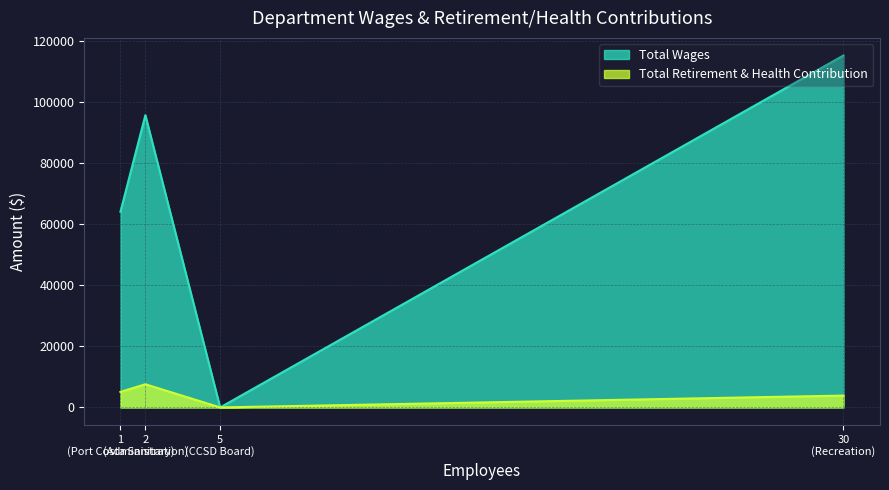

In Total Retirement & Health Contribution, how many points are higher than both neighbors (excluding endpoints)?

1